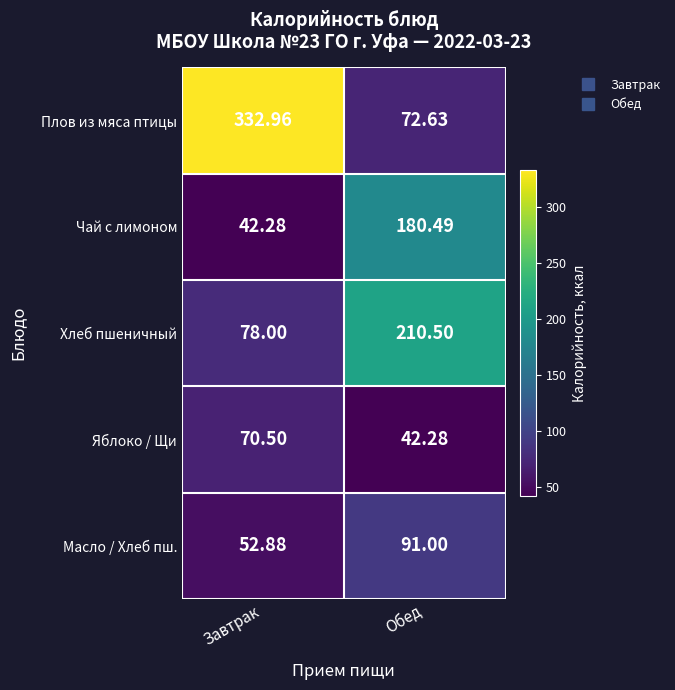

Rank the series by their maximum value, from lowest to highest.

Яблоко / Щи, Масло / Хлеб пш., Чай с лимоном, Хлеб пшеничный, Плов из мяса птицы